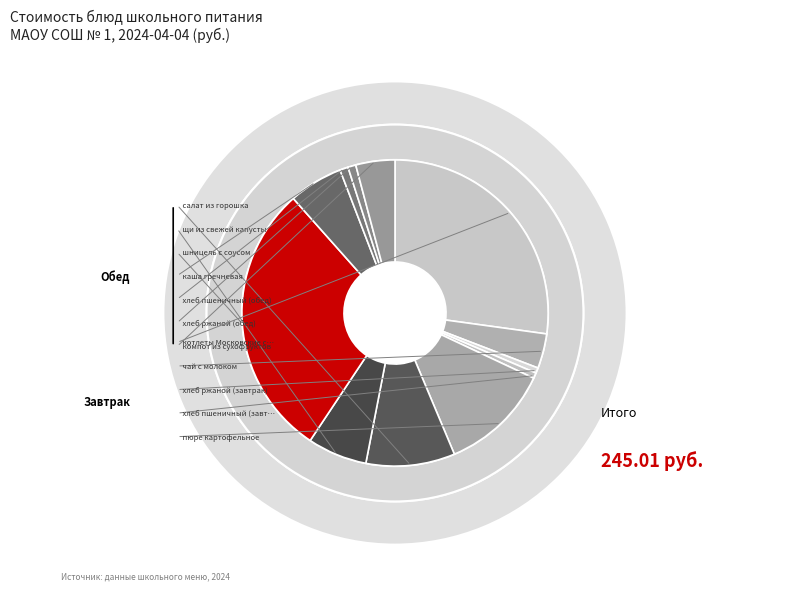

To the nearest percent, what percentage of the pie is пюре картофельное?

12%